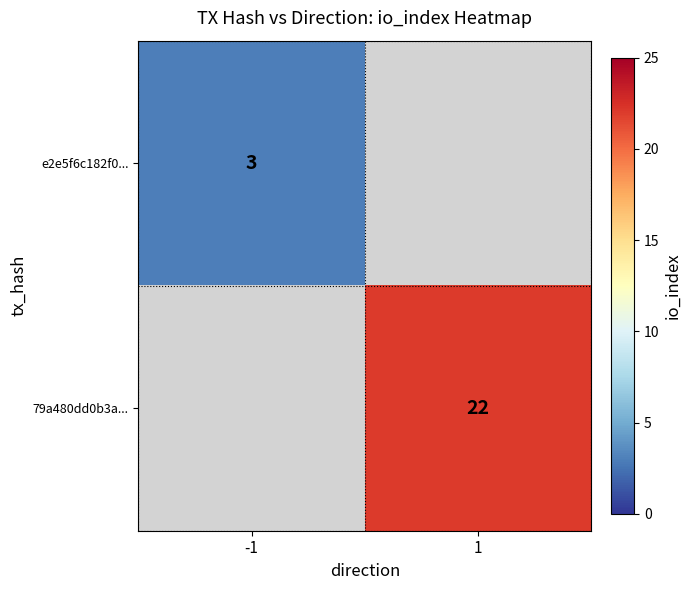

The 79a480dd0b3a... series shows 22 at 1. True or false?

True